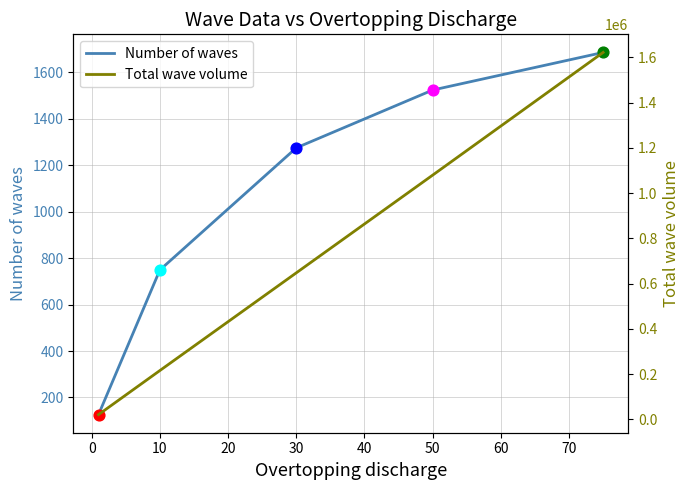

Is the value of Total wave volume at 10 greater than the value of Number of waves at 10?

Yes